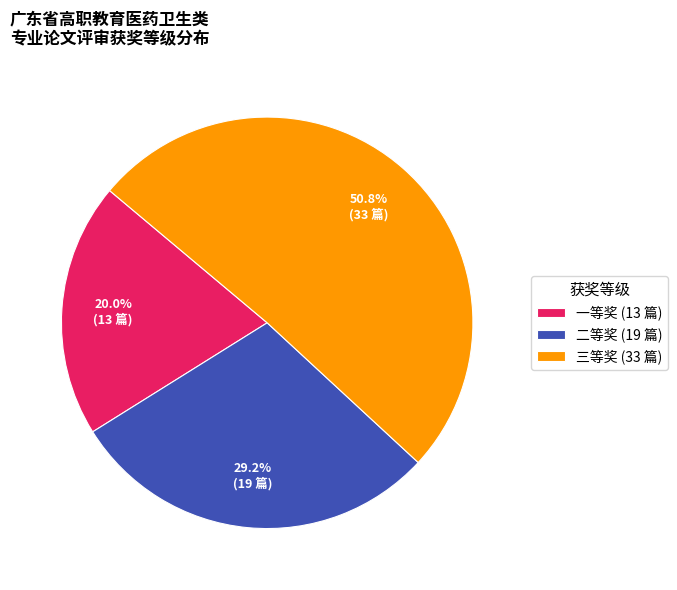

What is the ratio of the value at 二等奖 (19 篇) to the value at 一等奖 (13 篇)?

1.5